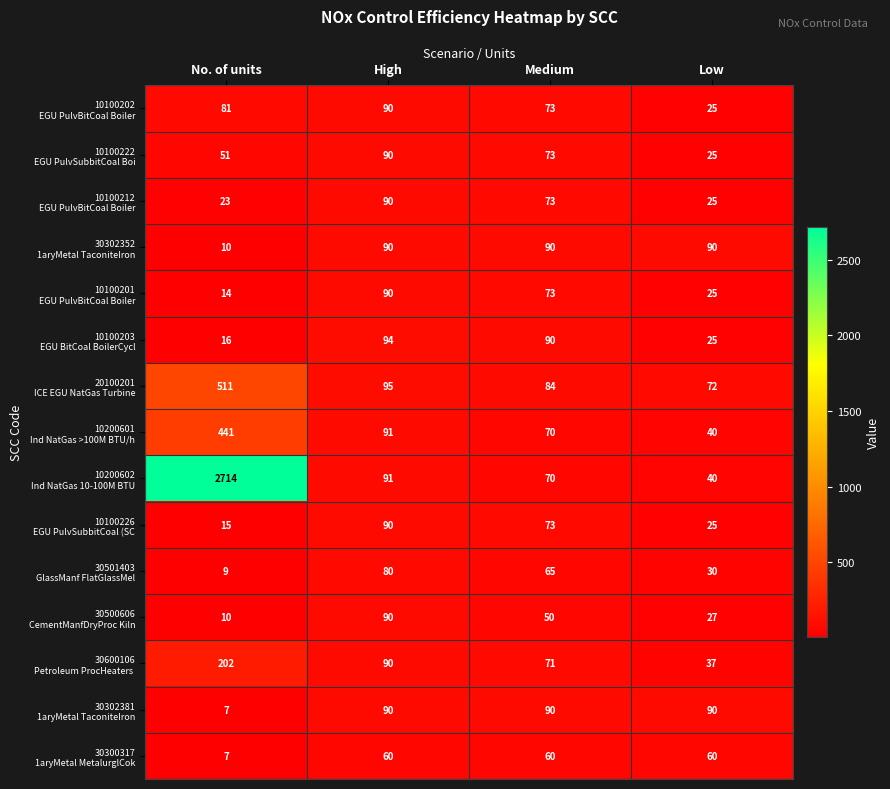

What is the minimum value shown in the chart?

7